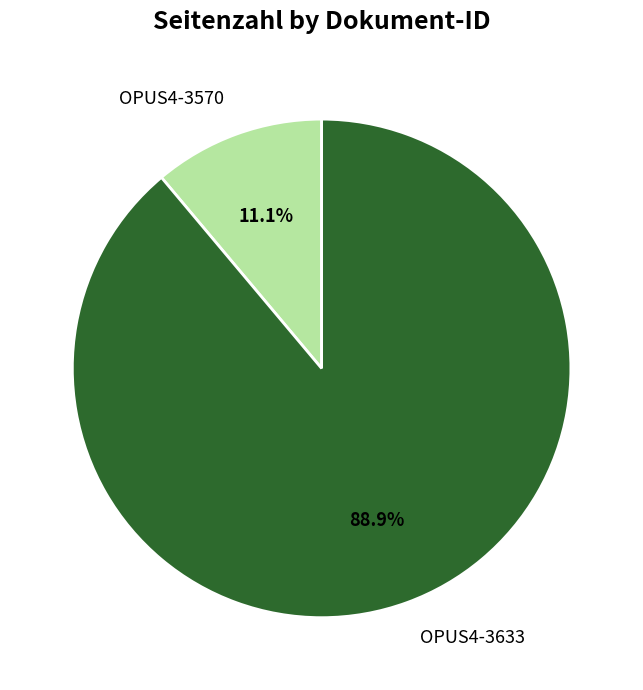

Does OPUS4-3633 account for over 50% of the chart?

Yes